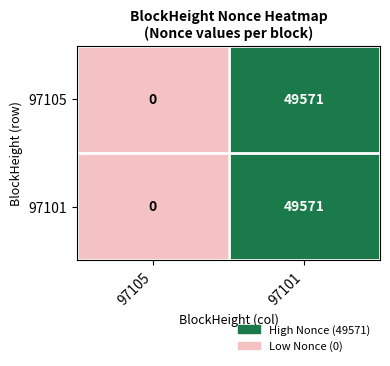

Count the number of categories in the chart.

2